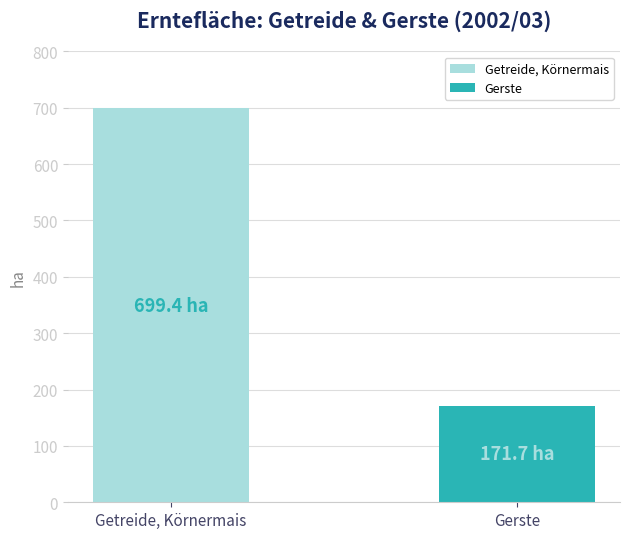

Are the bars horizontal?

No